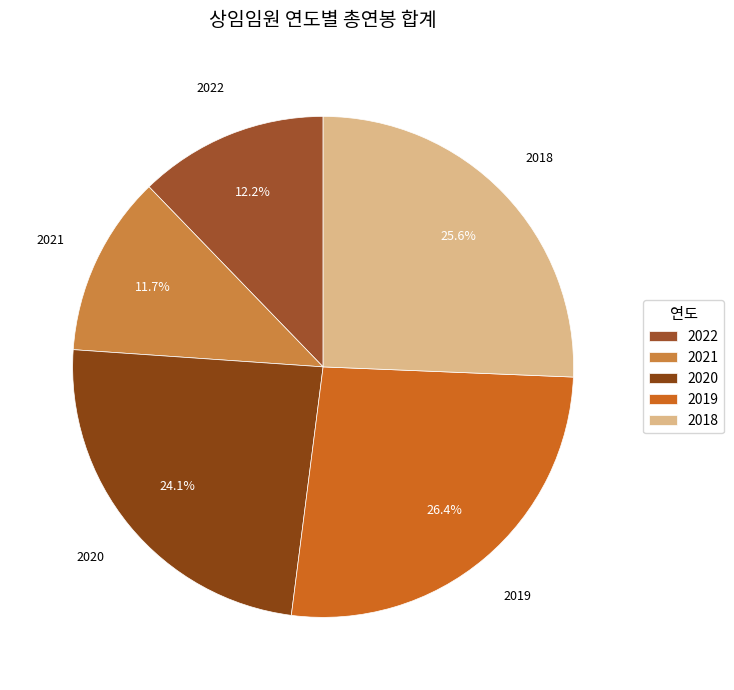

What is the smallest slice in the pie chart?

2021